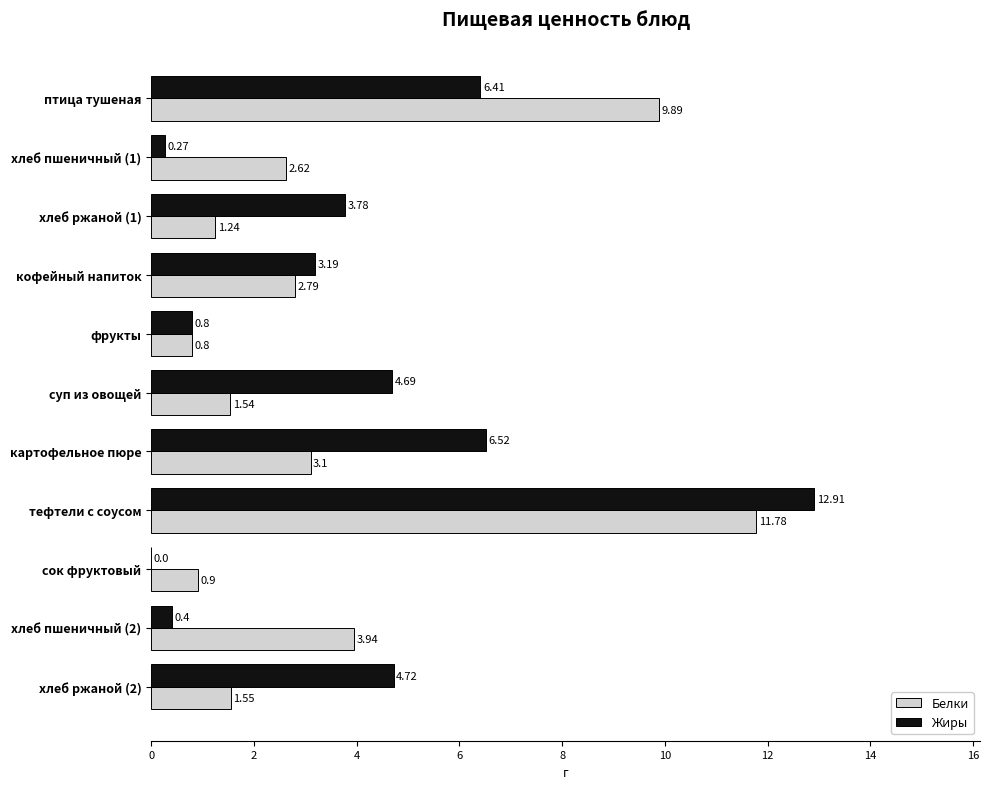

Which series has the largest total across all categories?

Жиры